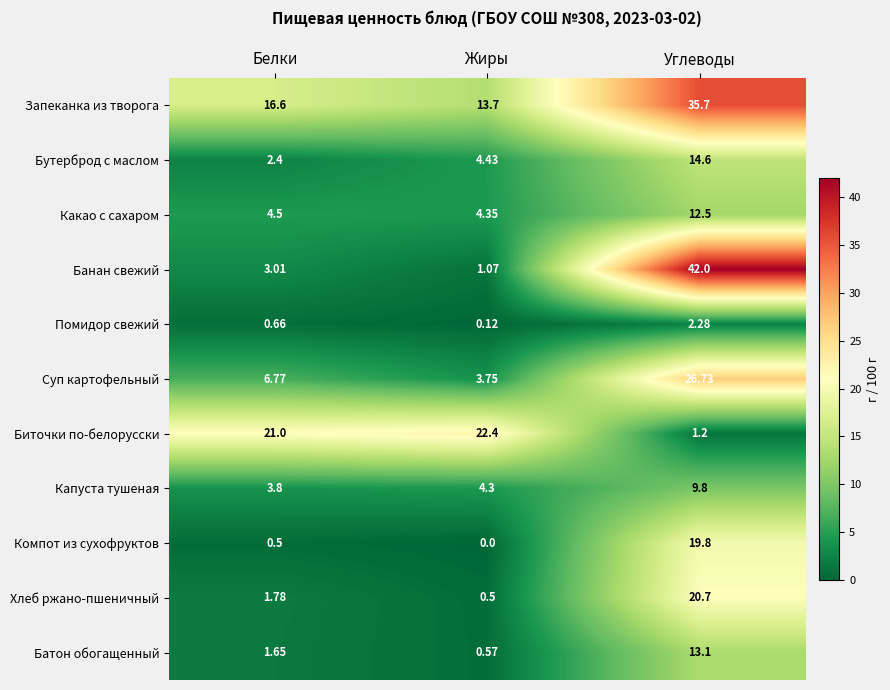

Where is Биточки по-белорусски nearest to the value 11?

Углеводы